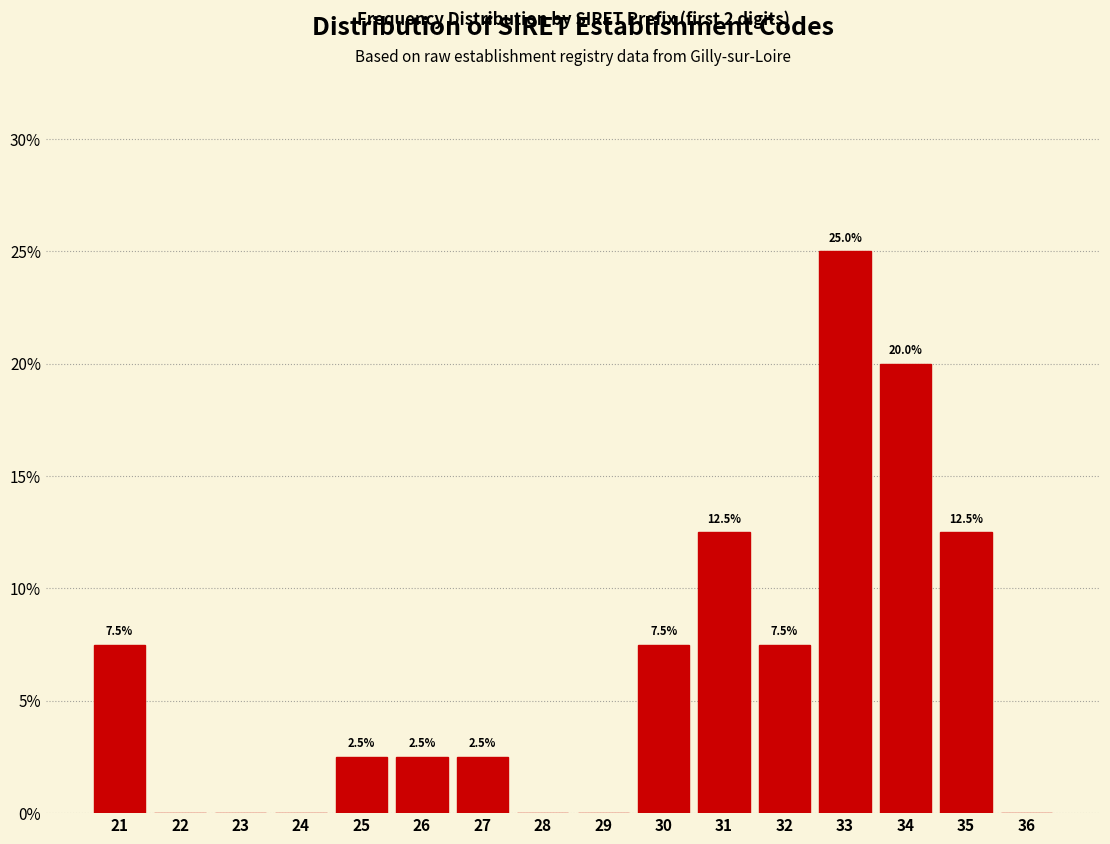

Reading left to right, transcribe all the data shown in this chart.

21=7.5	22=0.0	23=0.0	24=0.0	25=2.5	26=2.5	27=2.5	28=0.0	29=0.0	30=7.5	31=12.5	32=7.5	33=25.0	34=20.0	35=12.5	36=0.0